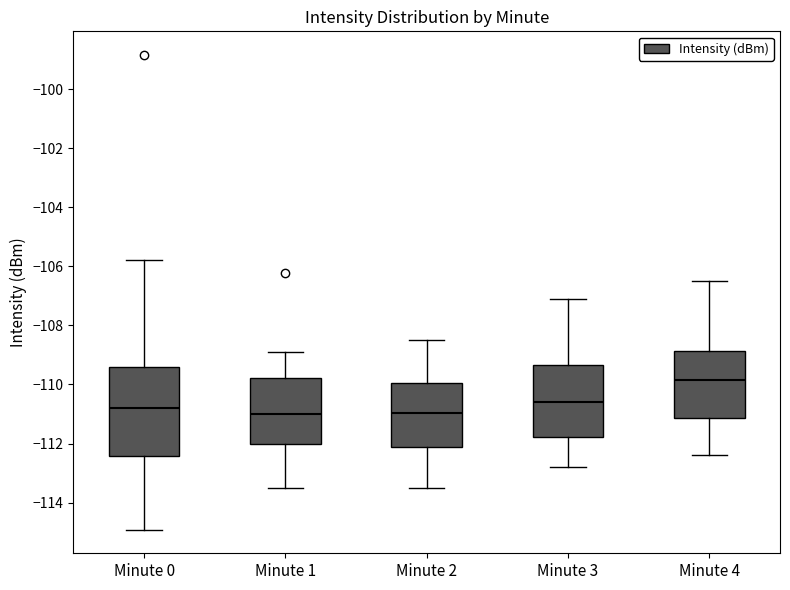

Where does the upper whisker of the box for Minute 0 end on the y-axis? The values are not printed on the chart, so give them approximately, as read against the axis.

-105.8